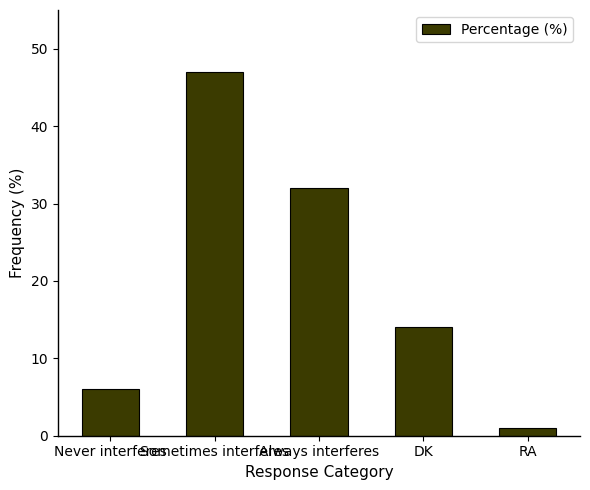

What is the maximum value shown in the chart?

47